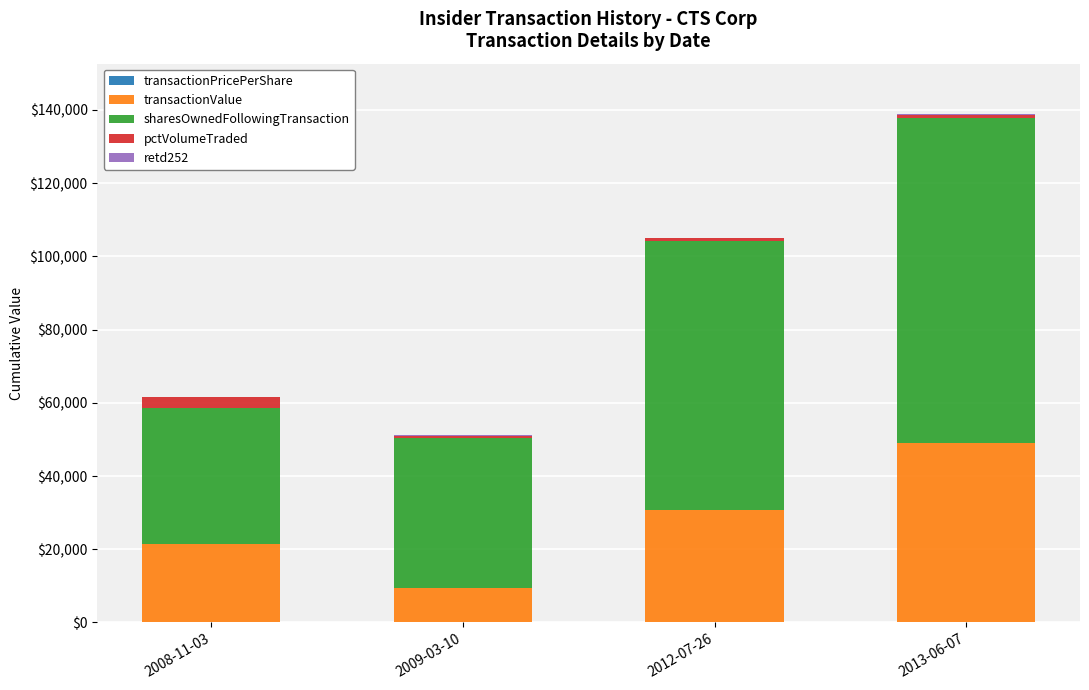

What is the difference between the transactionValue values at 2009-03-10 and 2013-06-07?

39512.0